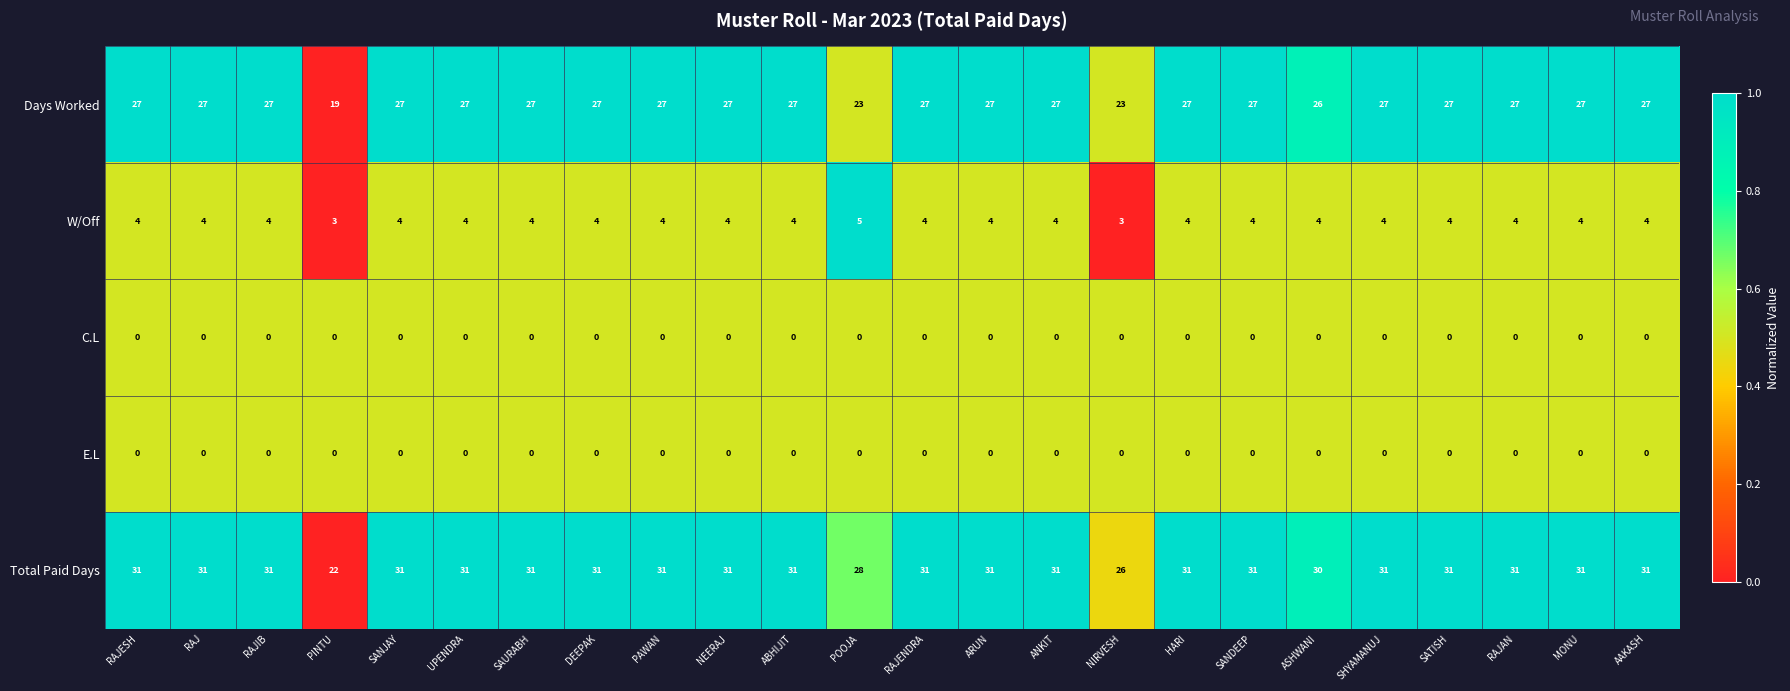

At which label is Total Paid Days closest to 26?

NIRVESH